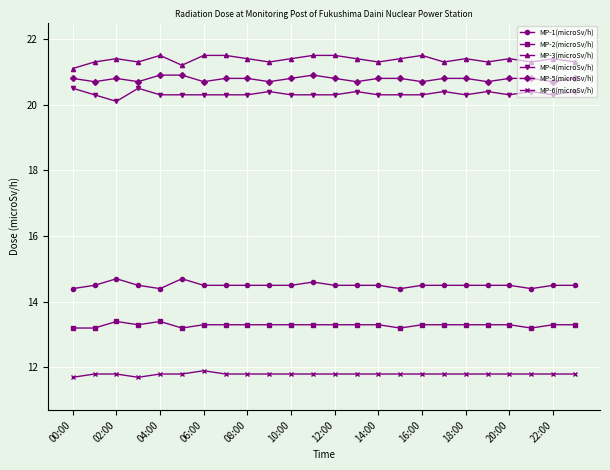

What is the sum of all MP-2(microSv/h) values?

318.9